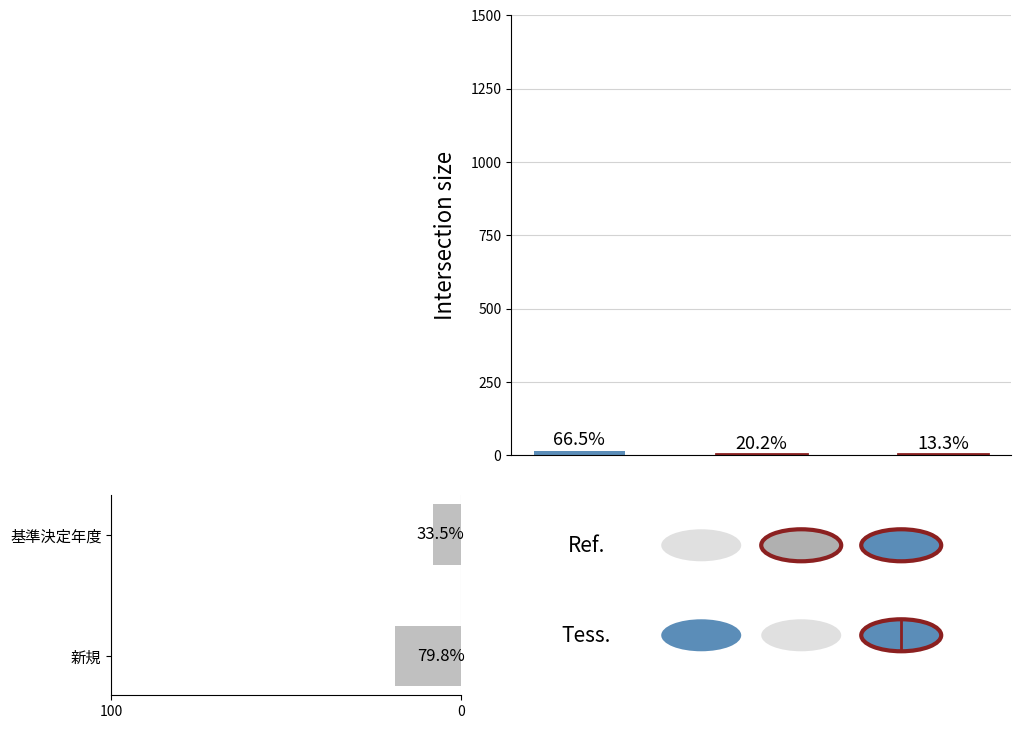

Are the bars grouped side by side (vs. stacked)?

No